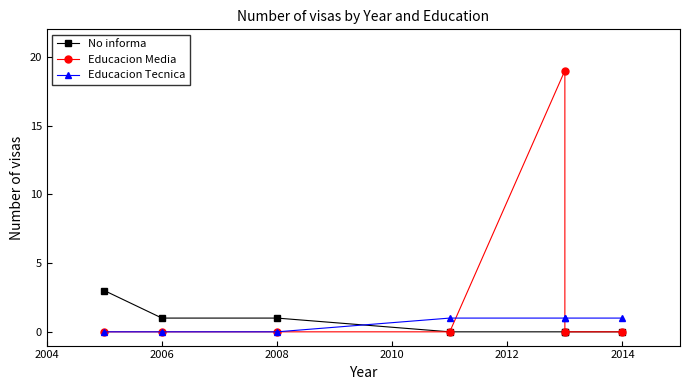

Reading left to right, extract all data points from this chart.

No informa: 3	1	1	0	0	0	0
Educacion Media: 0	0	0	0	19	0	0
Educacion Tecnica: 0	0	0	1	1	1	1